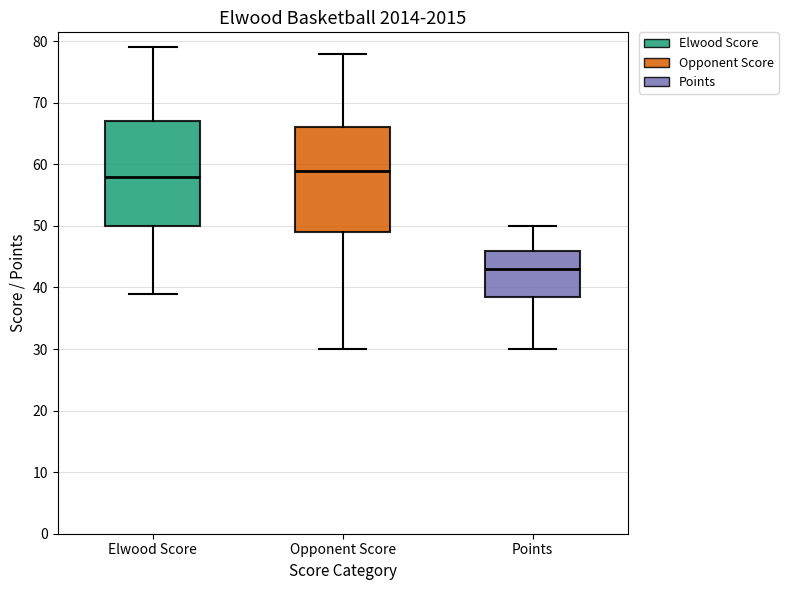

Reading left to right, read every box against the y-axis: the position of its median line, the range the box covers, and the ends of its whiskers. The values are not printed on the chart, so give them approximately, as read against the axis.

Elwood Score: median 58, box 50 to 67, whiskers 39 to 79
Opponent Score: median 59, box 49 to 66, whiskers 30 to 78
Points: median 43, box 39 to 46, whiskers 30 to 50